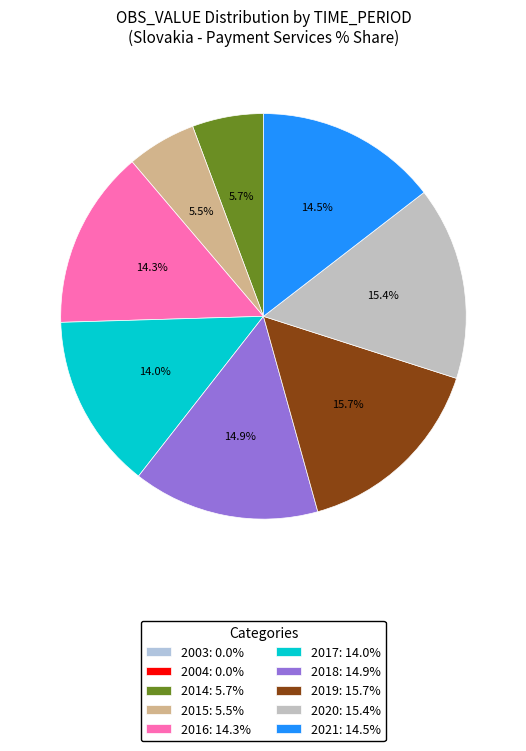

To the nearest percent, what is the difference between the largest and smallest slice percentages?

16%